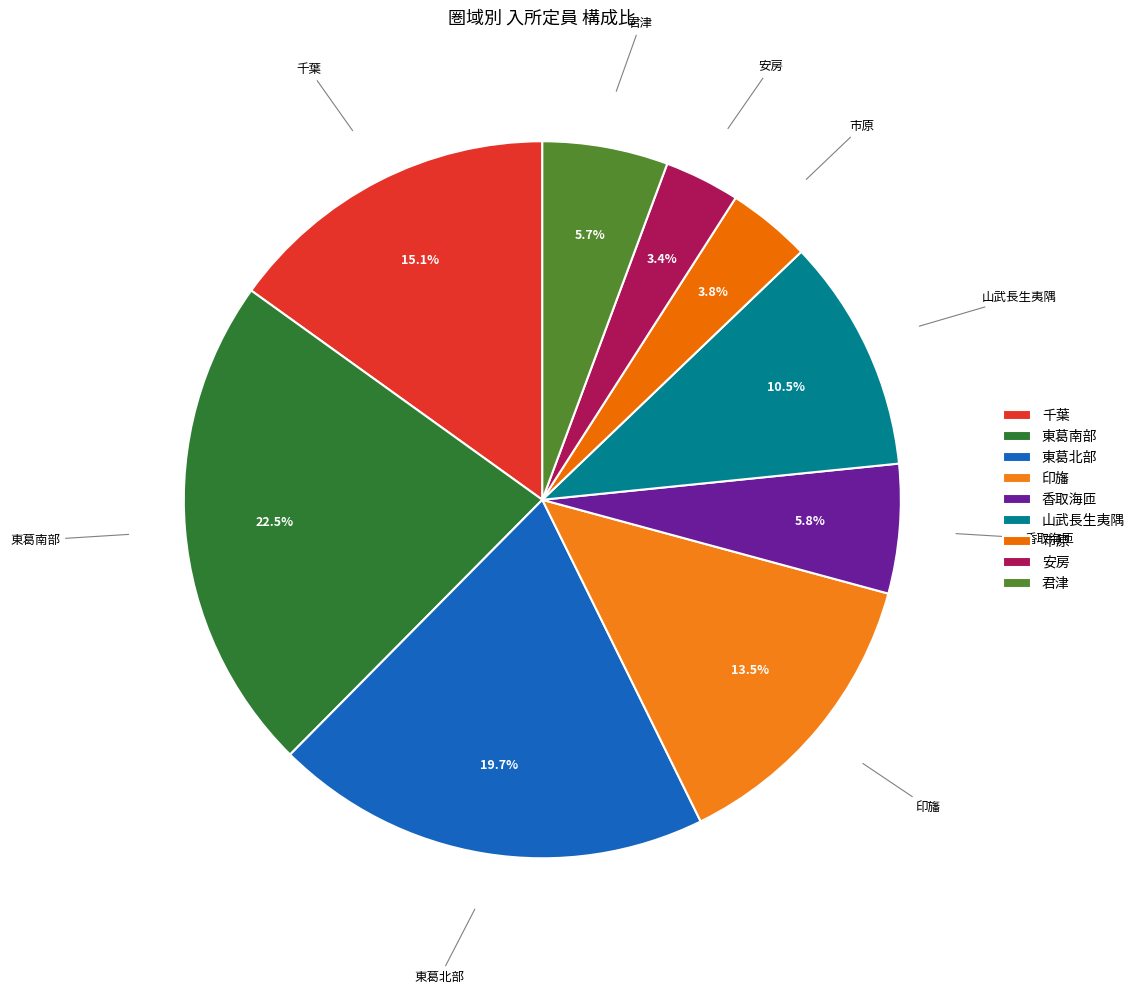

Is there a majority slice in this chart?

No